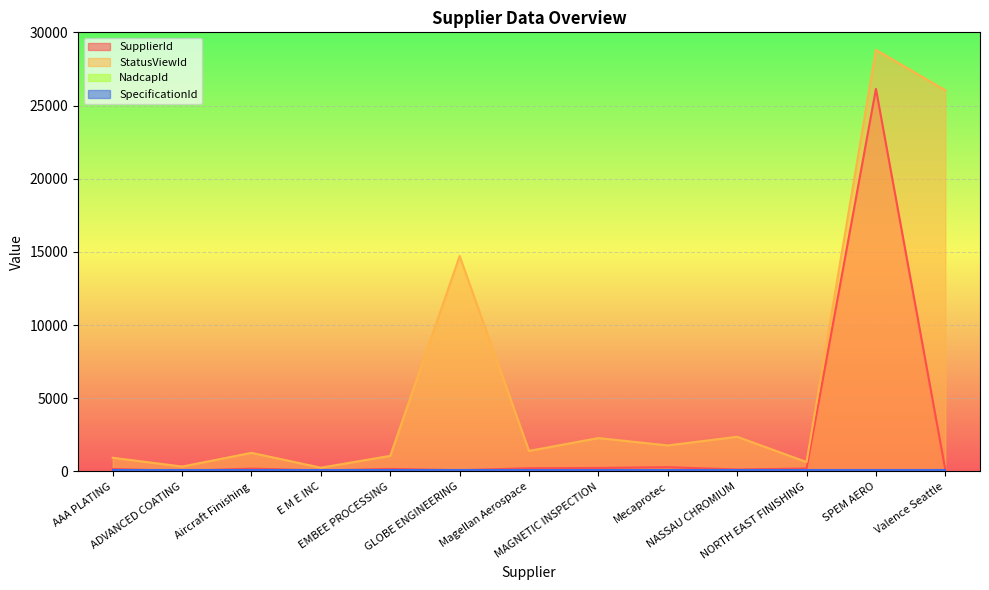

How many distinct data groups are displayed?

4